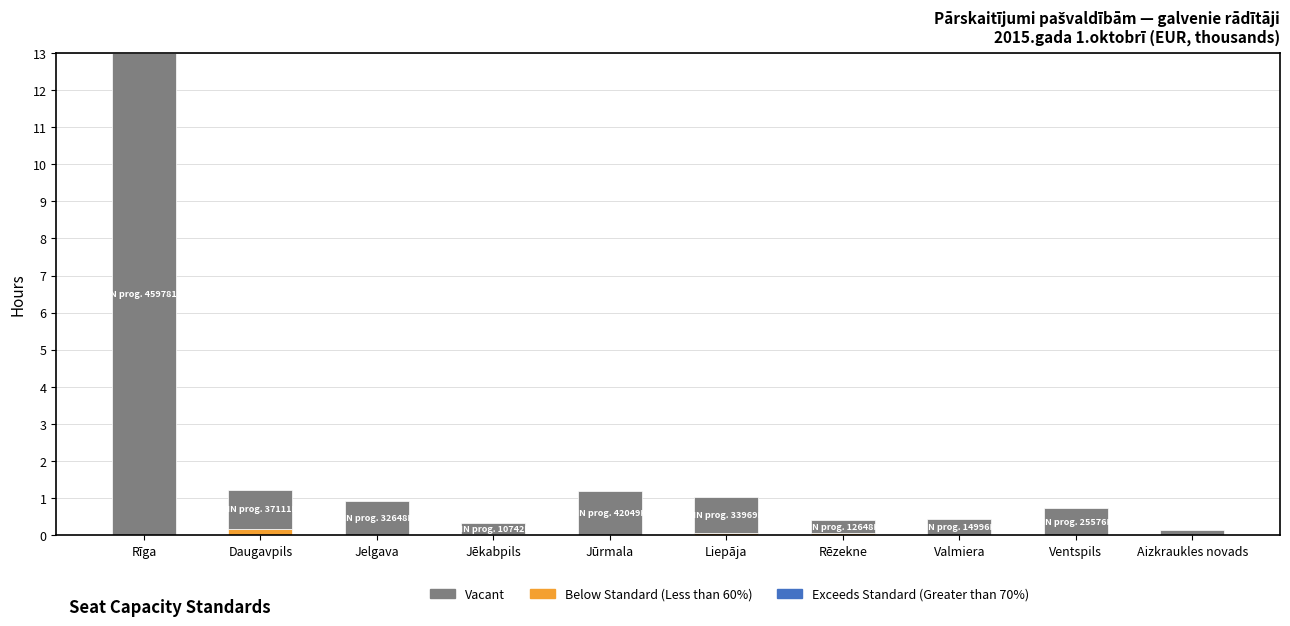

At which category is the sum across all series the highest?

Rīga